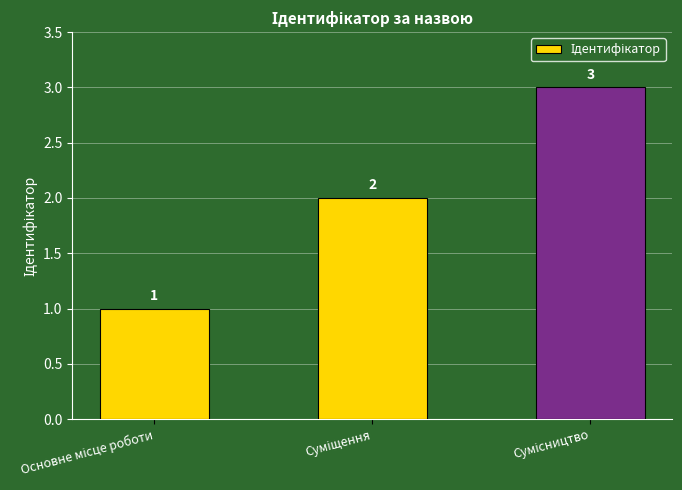

What is the greatest value displayed?

3